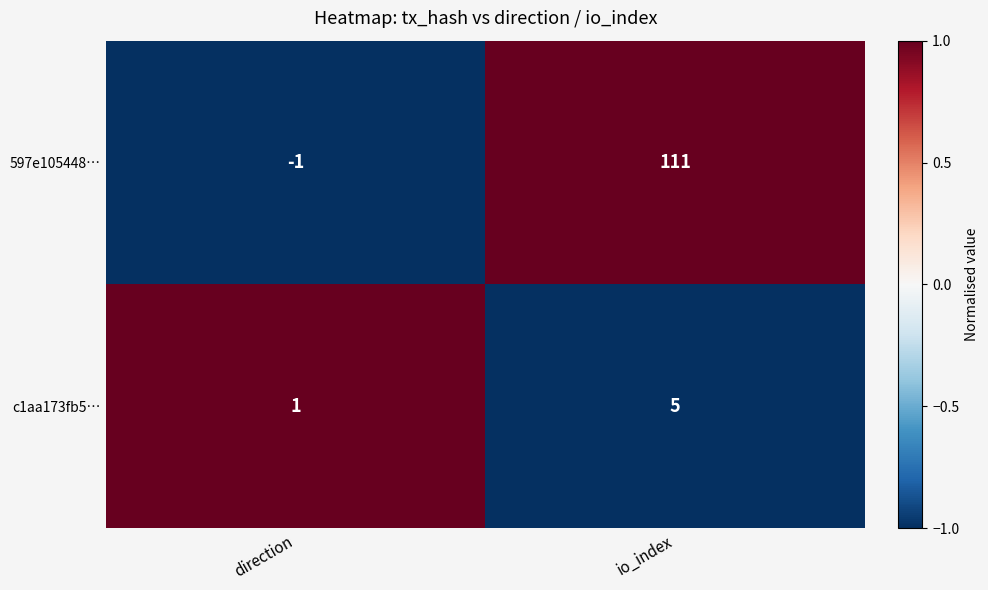

Which series has the largest range (max minus min)?

597e105448…